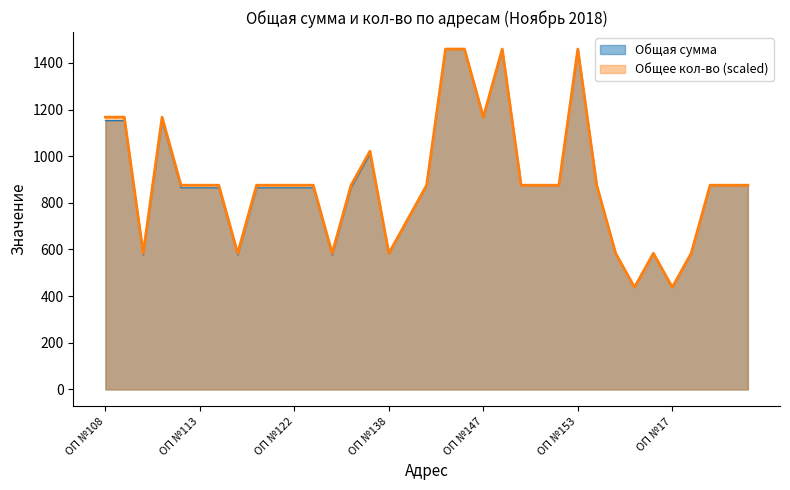

How many categories are shown in the chart?

35